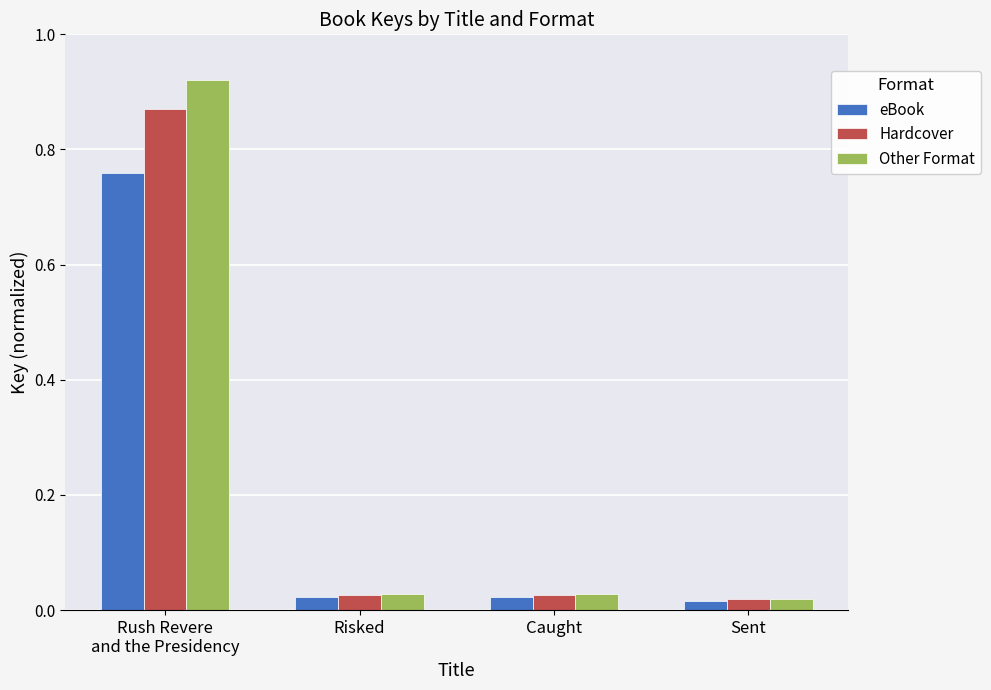

Rank the series by their maximum value, from lowest to highest.

eBook, Hardcover, Other Format